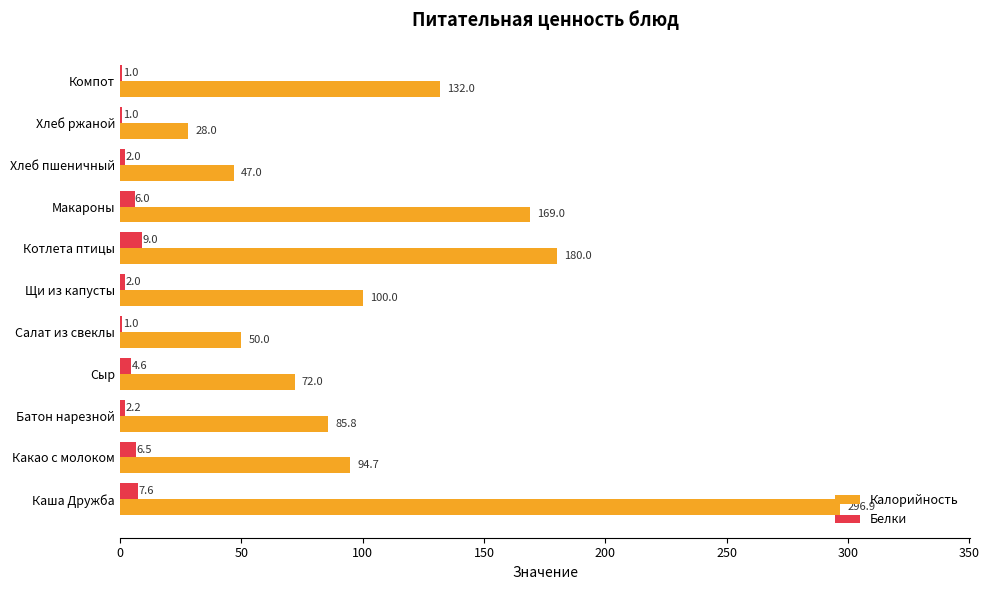

What is the sum of all Калорийность values?

1255.4